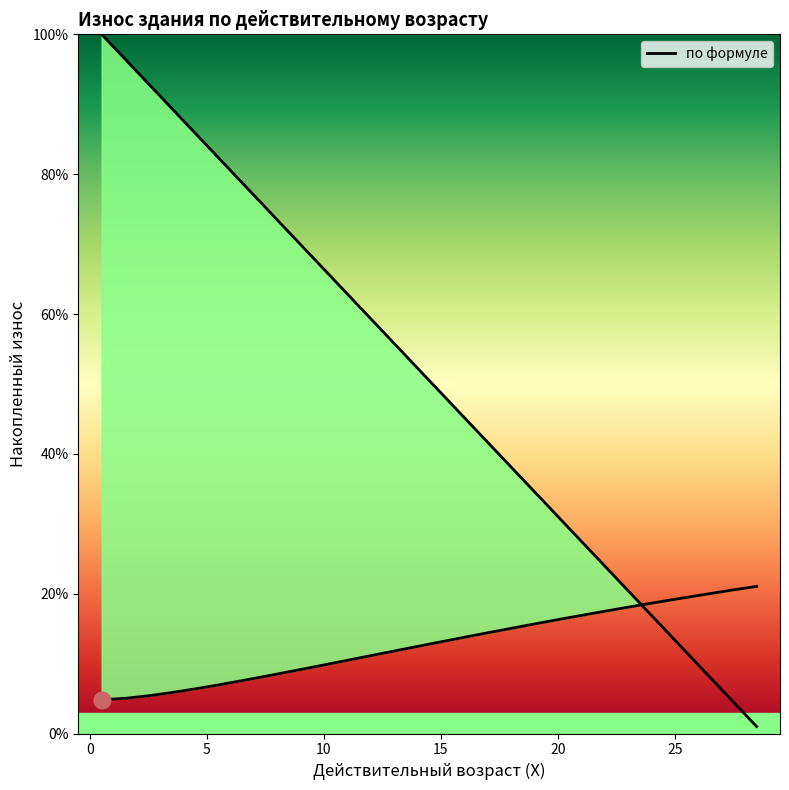

The value at 17 is 0.1. True or false?

False